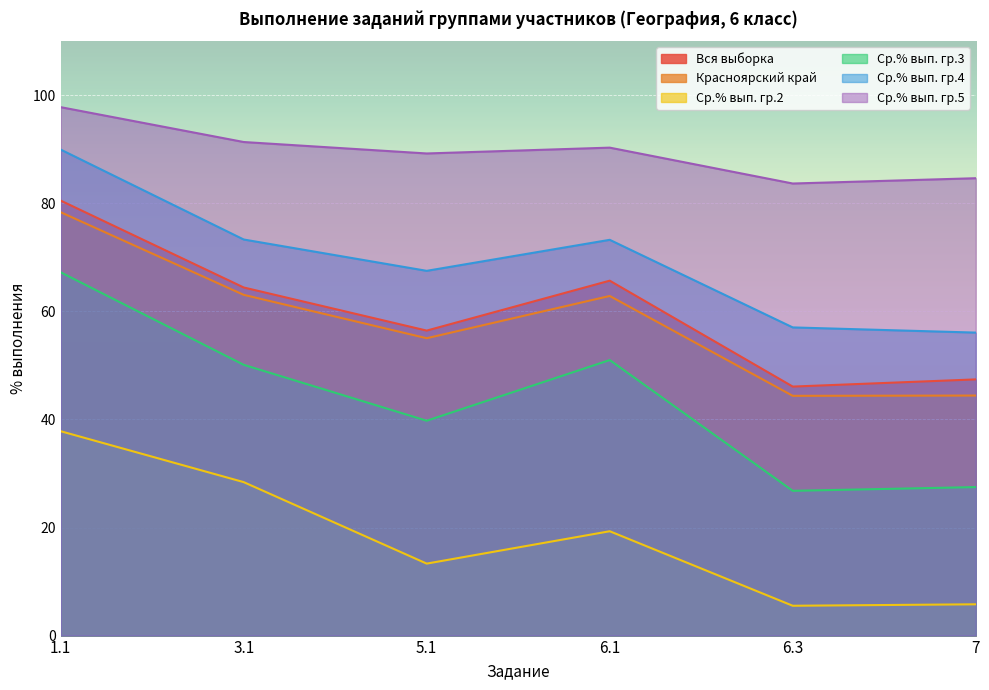

Where is Ср.% вып. гр.2 nearest to the value 21?

6.1